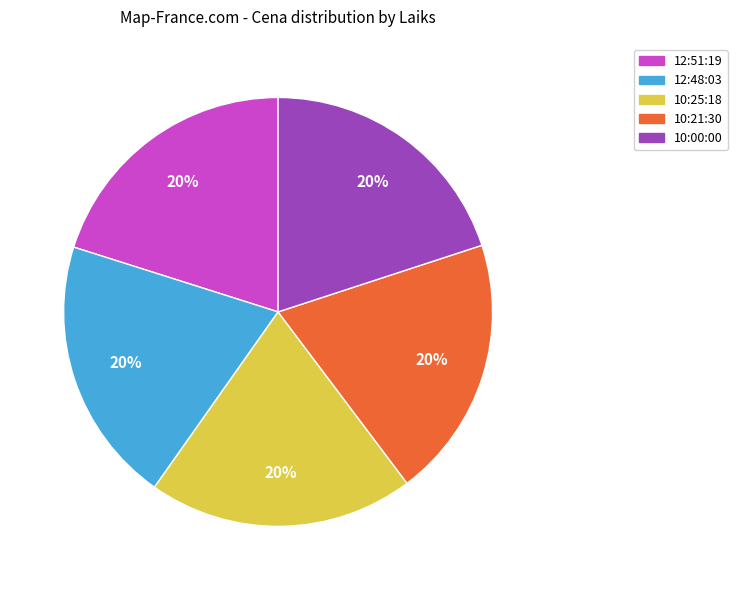

Is there a majority slice in this chart?

No